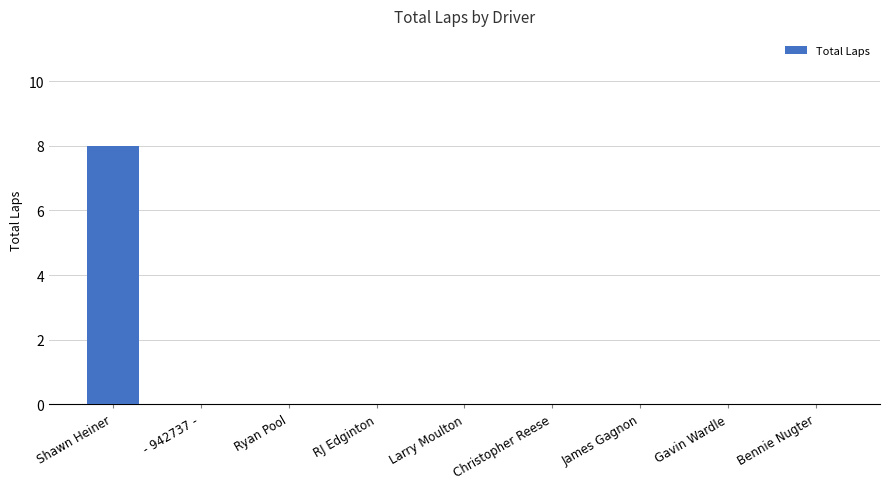

Reading left to right, transcribe all the data shown in this chart.

8	0	0	0	0	0	0	0	0